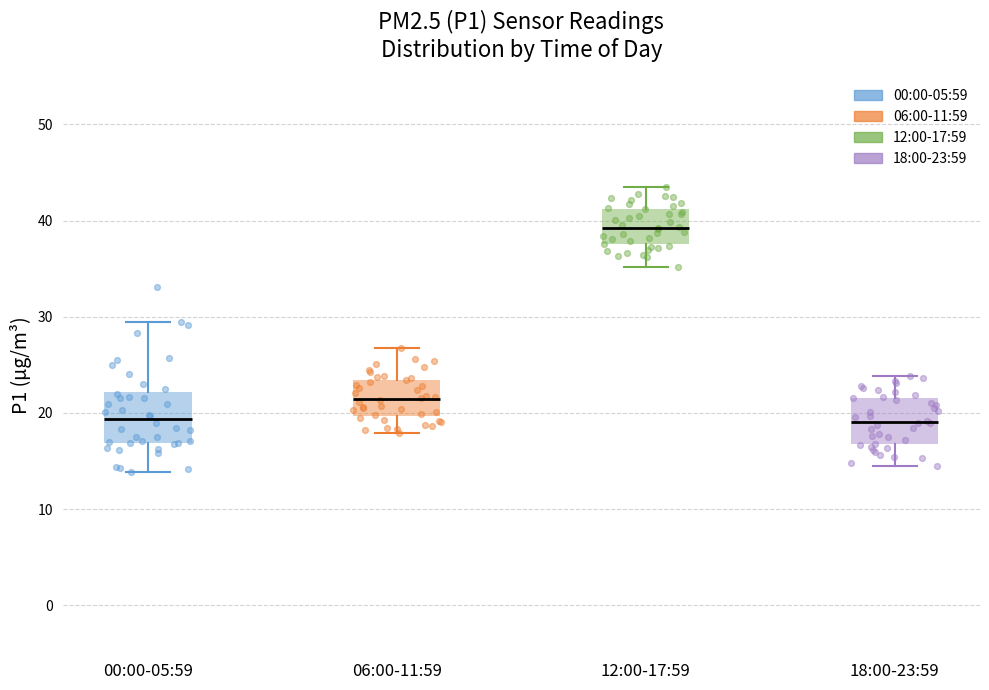

Reading left to right, transcribe this box plot: for each box, give where its median line is, the range the box spans, and where its two whiskers end, as read against the y-axis. The values are not printed on the chart, so give them approximately, as read against the axis.

00:00-05:59: median 19, box 17 to 22, whiskers 14 to 29
06:00-11:59: median 21, box 20 to 23, whiskers 18 to 27
12:00-17:59: median 39, box 38 to 41, whiskers 35 to 44
18:00-23:59: median 19, box 17 to 22, whiskers 15 to 24